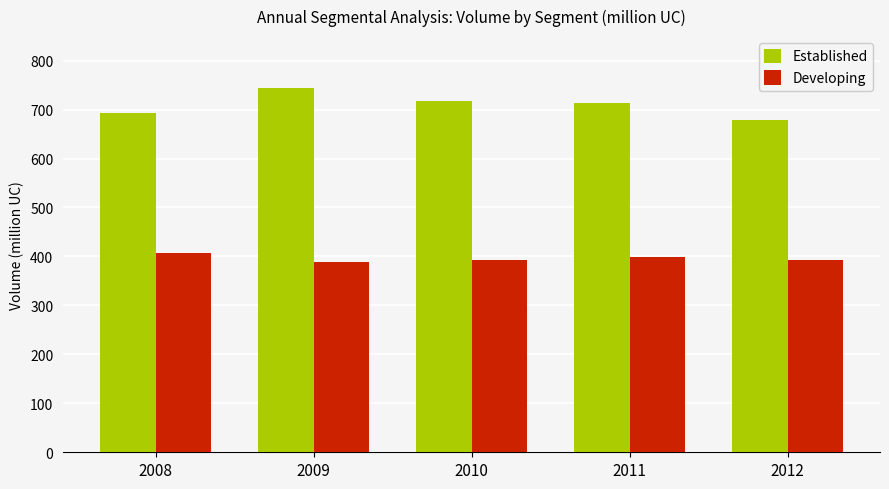

What is the minimum value shown in the chart?

388.3